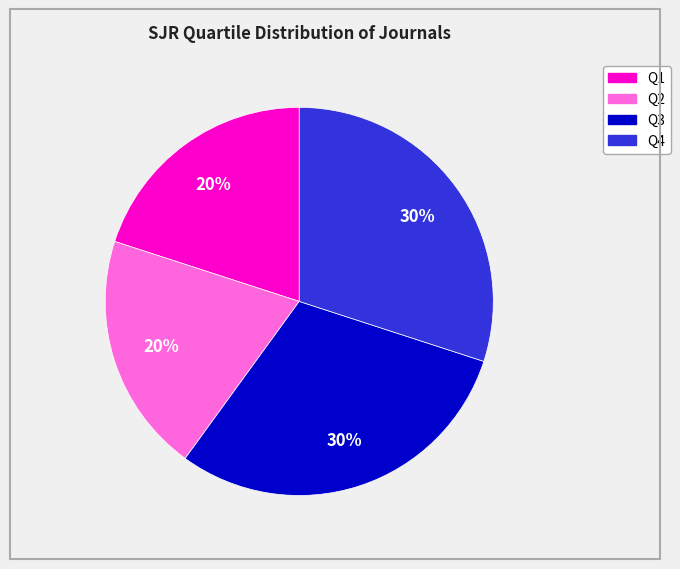

True or false: Q3 accounts for 38% of the total.

False